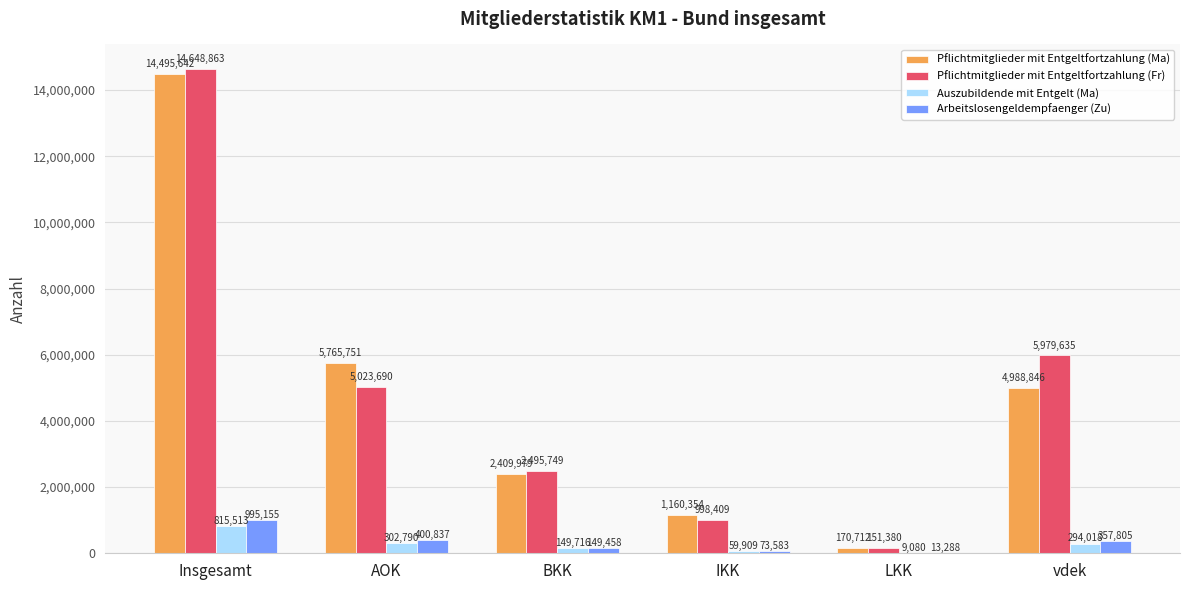

Read the Pflichtmitglieder mit Entgeltfortzahlung (Fr) value at LKK.

151380